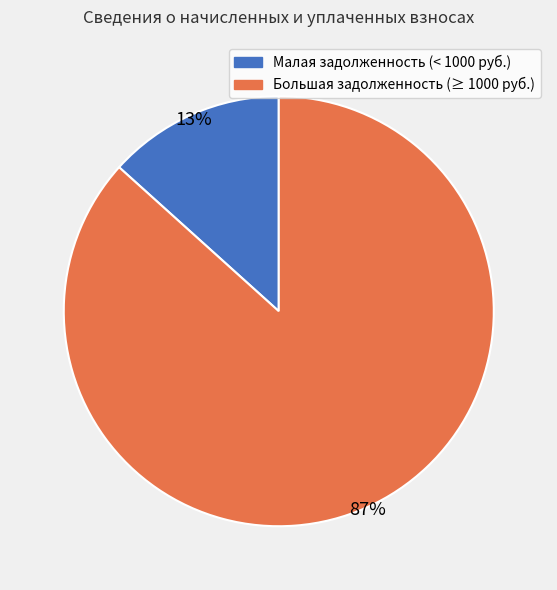

To the nearest percent, what is the average slice percentage?

50%